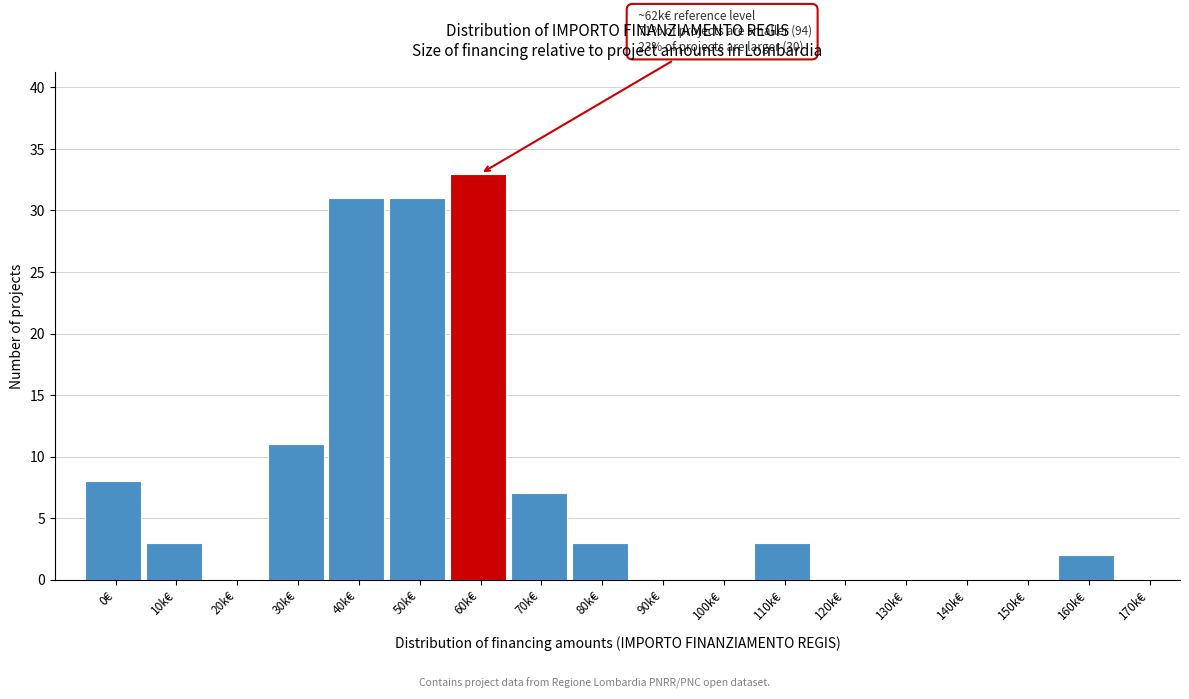

Reading left to right, what are all the values shown in this chart?

0€=8	10k€=3	20k€=0	30k€=11	40k€=31	50k€=31	60k€=33	70k€=7	80k€=3	90k€=0	100k€=0	110k€=3	120k€=0	130k€=0	140k€=0	150k€=0	160k€=2	170k€=0